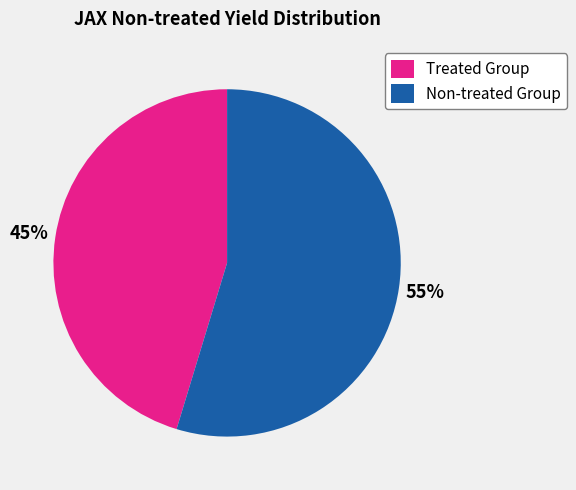

Between Non-treated Group and Treated Group, which is larger?

Non-treated Group